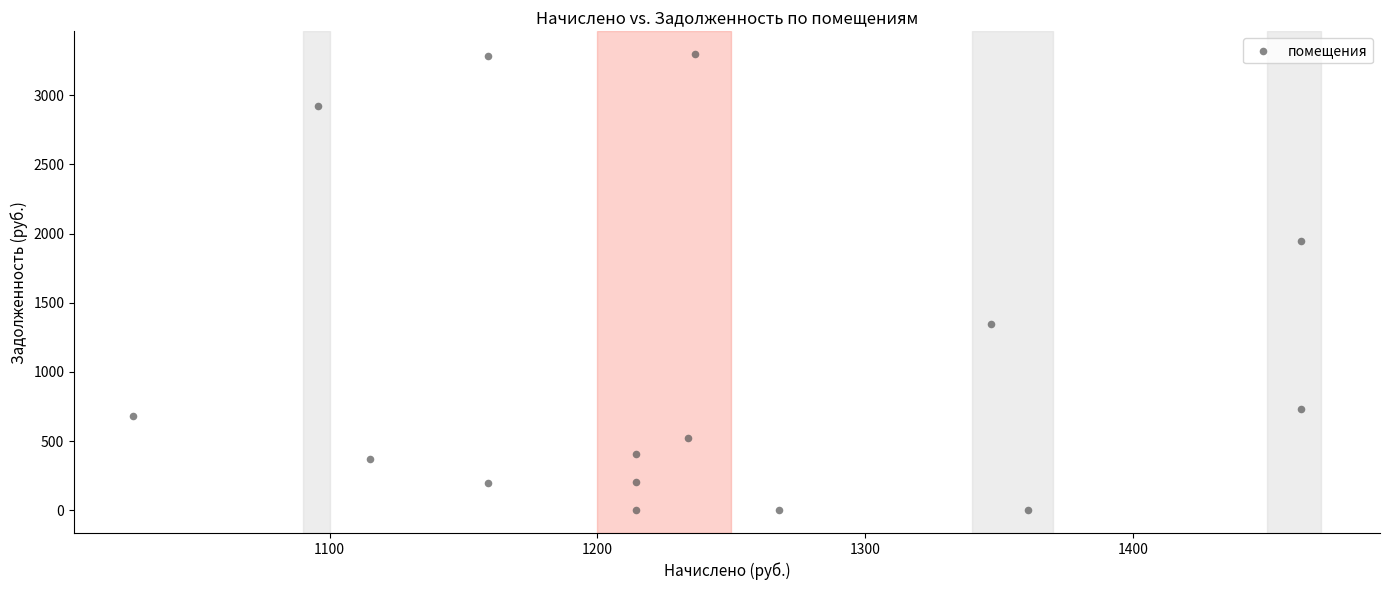

What is the range of X values (max minus min)?

436.1